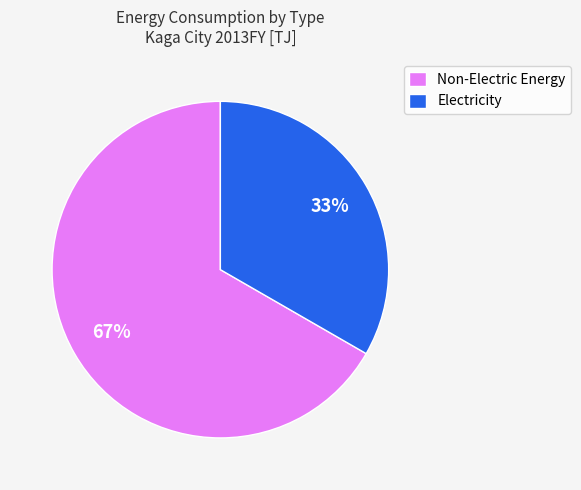

Does Non-Electric Energy account for over 50% of the chart?

Yes